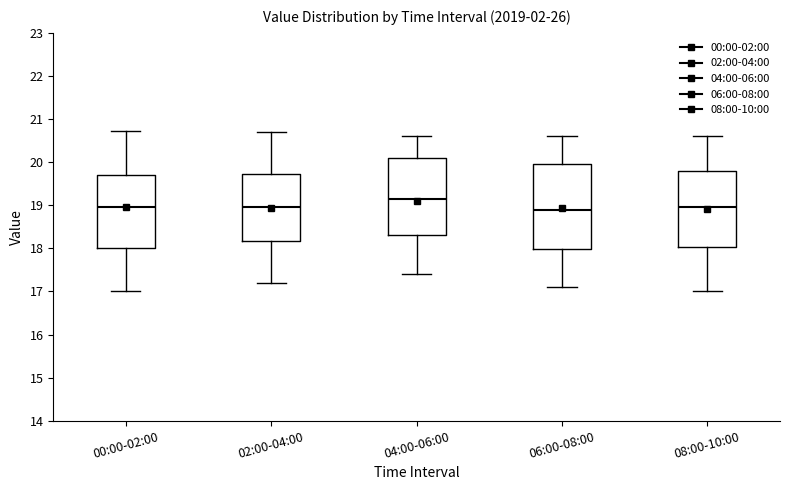

Reading left to right, transcribe this box plot: for each box, give where its median line is, the range the box spans, and where its two whiskers end, as read against the y-axis. The values are not printed on the chart, so give them approximately, as read against the axis.

00:00-02:00: median 19.0, box 18.0 to 19.7, whiskers 17.0 to 20.7
02:00-04:00: median 19.0, box 18.2 to 19.7, whiskers 17.2 to 20.7
04:00-06:00: median 19.2, box 18.3 to 20.1, whiskers 17.4 to 20.6
06:00-08:00: median 18.9, box 18.0 to 20.0, whiskers 17.1 to 20.6
08:00-10:00: median 19.0, box 18.0 to 19.8, whiskers 17.0 to 20.6